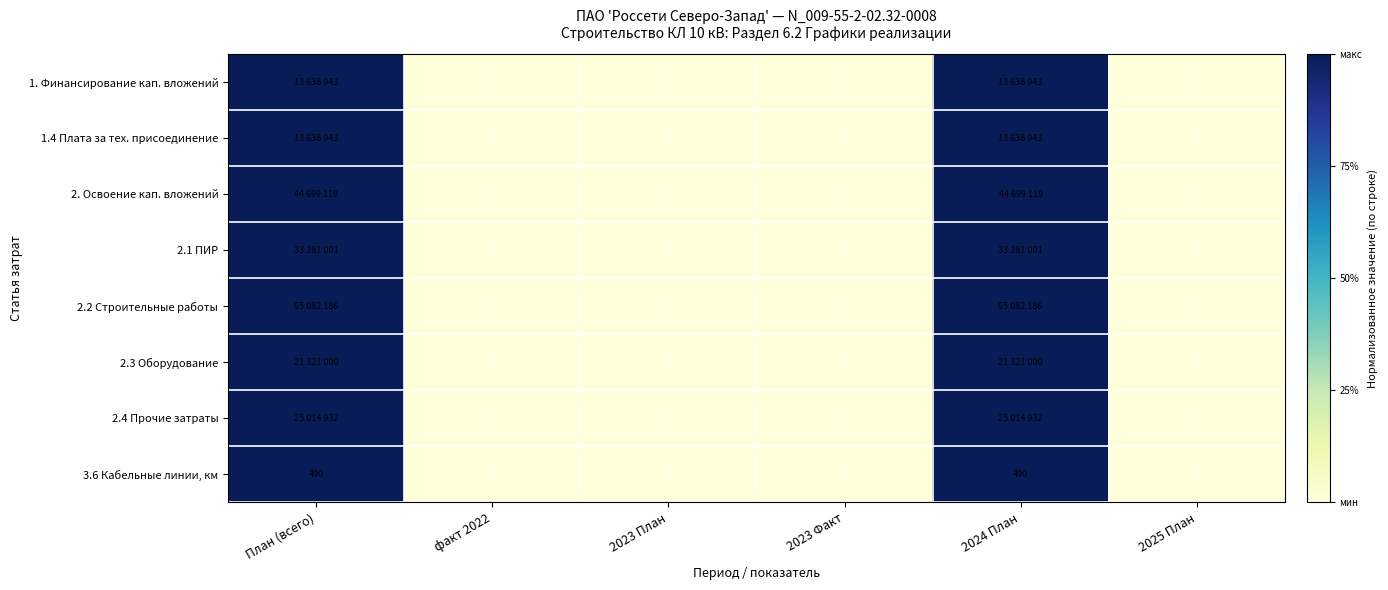

What is the total value across all series at План (всего)?

8